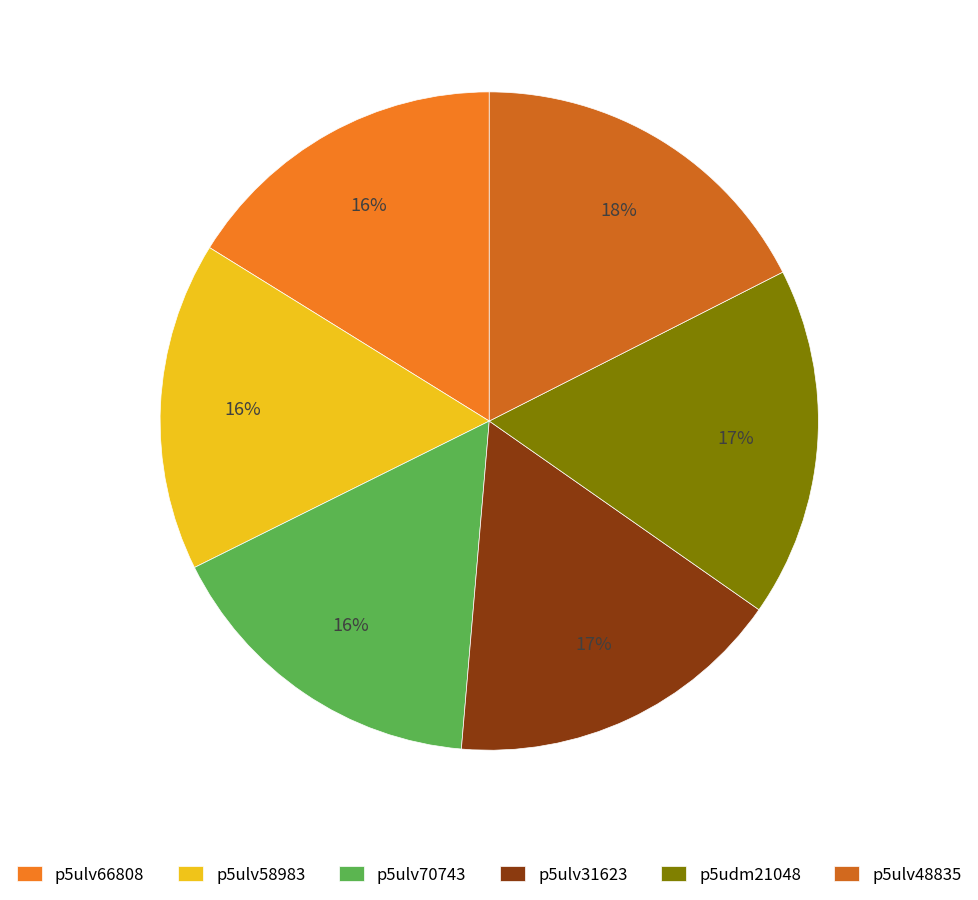

Is there a majority slice in this chart?

No